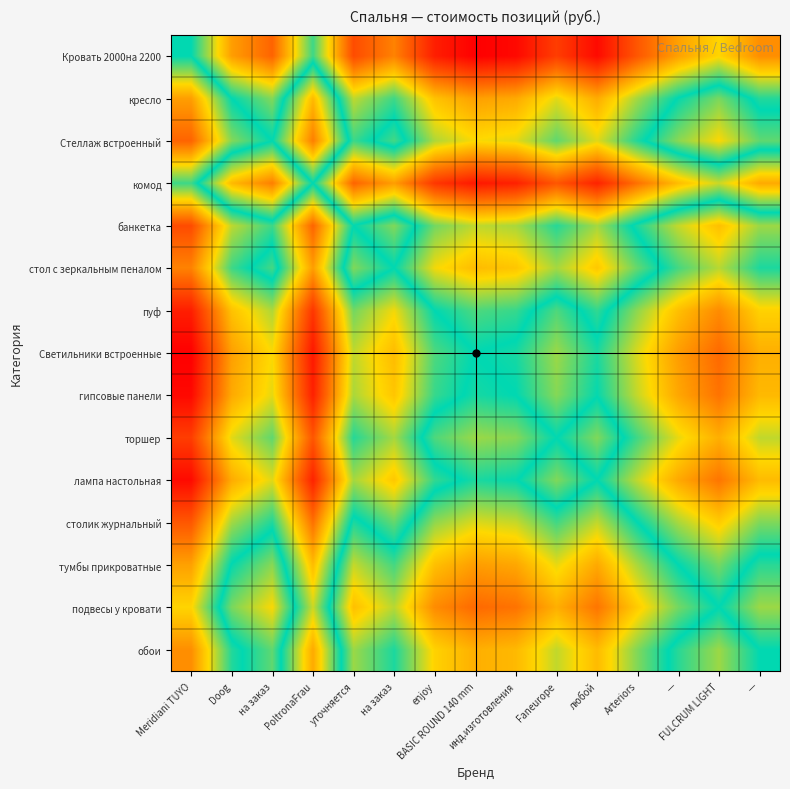

Which series has the largest total across all categories?

Кровать 2000на 2200